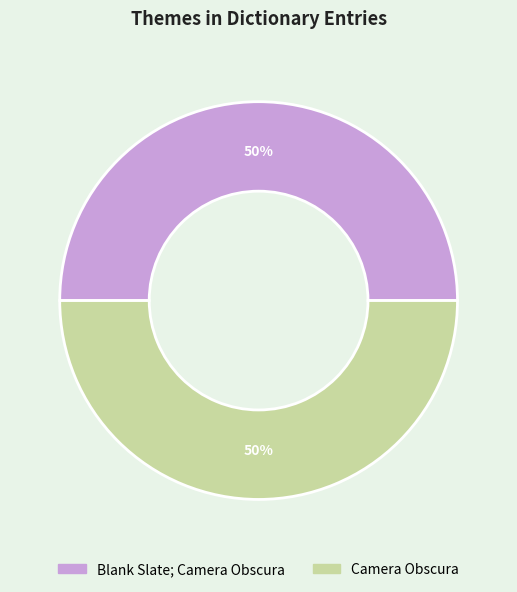

To the nearest percent, what is the combined percentage of Blank Slate; Camera Obscura and Camera Obscura?

100%